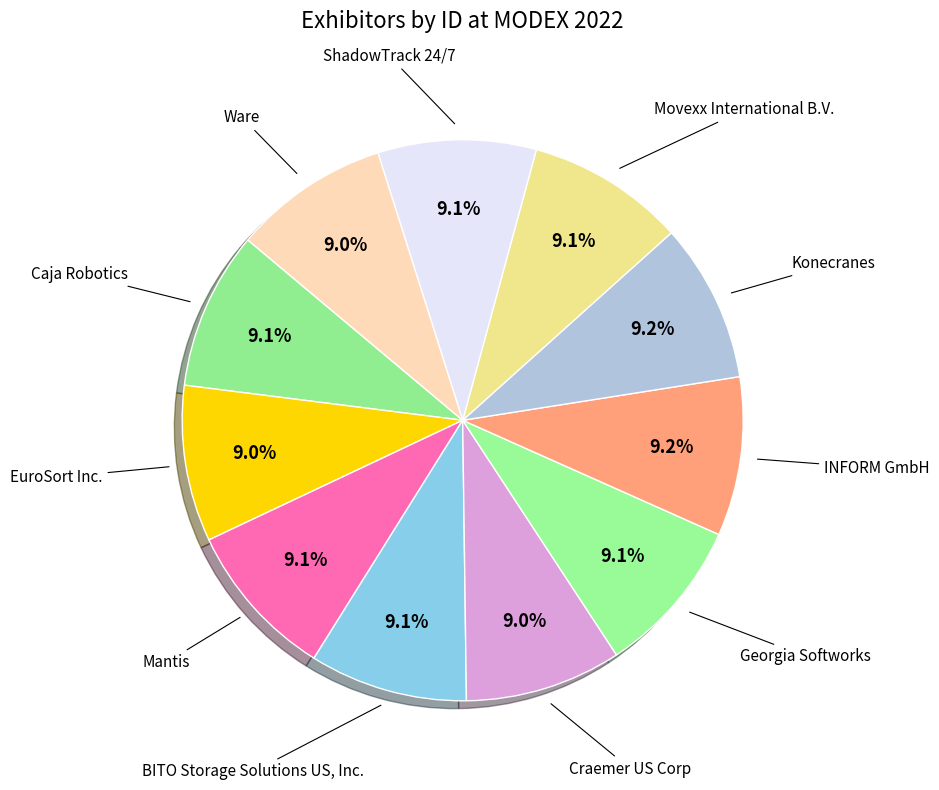

What is the largest slice in the pie chart?

INFORM GmbH